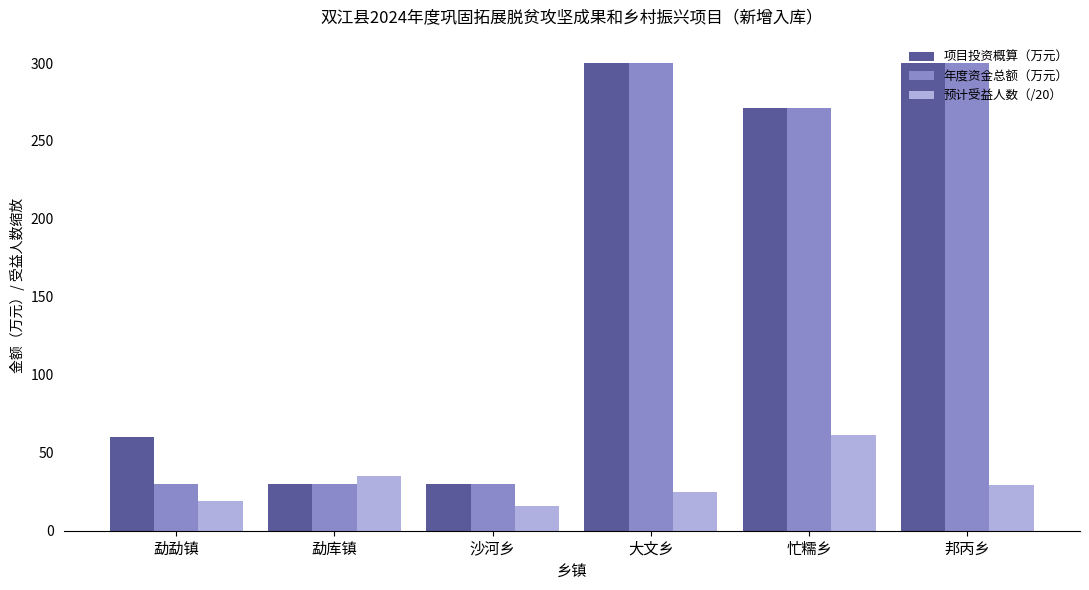

Which series changed the most between 勐勐镇 and 邦丙乡?

年度资金总额（万元）